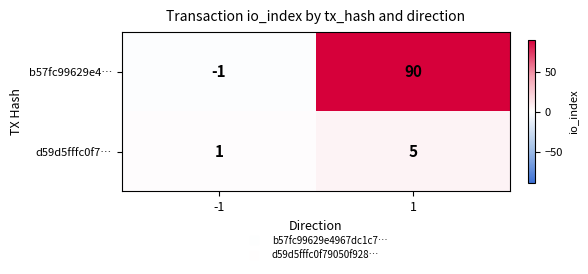

List the labels in order of b57fc99629e4… value, smallest first.

-1, 1